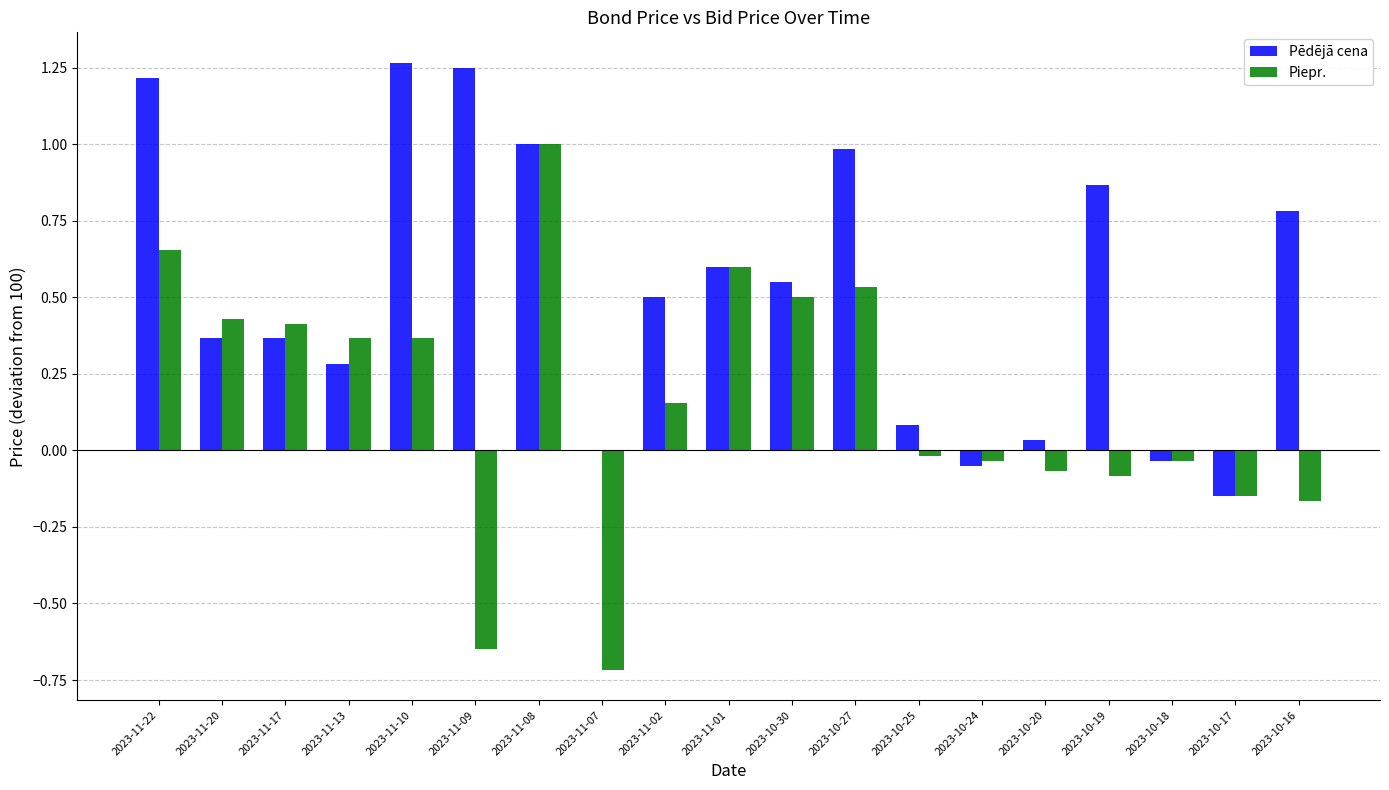

At which label is Pēdējā cena closest to 0?

2023-11-07